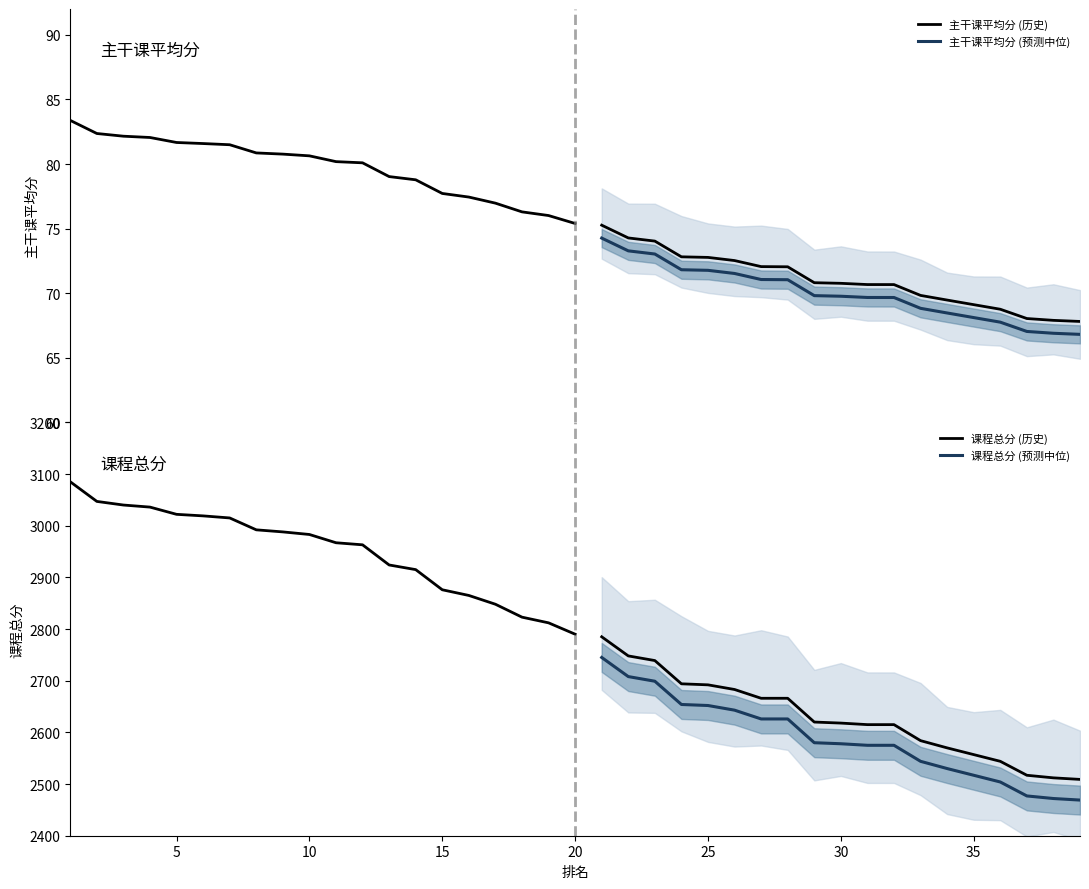

Reading right to left, what are all the values shown in this chart?

主干课平均分: 39=67.8	38=67.9	37=68.0	36=68.8	35=69.1	34=69.5	33=69.8	32=70.7	31=70.7	30=70.8	29=70.8	28=72.0	27=72.1	26=72.5	25=72.8	24=72.8	23=74.0	22=74.3	21=75.3	20=75.4	19=76.0	18=76.3	17=77.0	16=77.4	15=77.7	14=78.8	13=79.0	12=80.1	11=80.2	10=80.6	9=80.8	8=80.9	7=81.5	6=81.6	5=81.7	4=82.1	3=82.2	2=82.4	1=83.4
课程总分: 39=2509.0	38=2512.0	37=2517.0	36=2544.0	35=2557.0	34=2570.0	33=2584.0	32=2615.0	31=2615.0	30=2618.0	29=2620.0	28=2666.0	27=2666.0	26=2683.0	25=2692.0	24=2694.0	23=2739.0	22=2748.0	21=2785.0	20=2790.0	19=2812.0	18=2823.0	17=2848.0	16=2865.0	15=2876.0	14=2915.0	13=2924.0	12=2963.0	11=2967.0	10=2983.0	9=2988.0	8=2992.0	7=3015.0	6=3019.0	5=3022.0	4=3036.0	3=3040.0	2=3047.0	1=3085.0